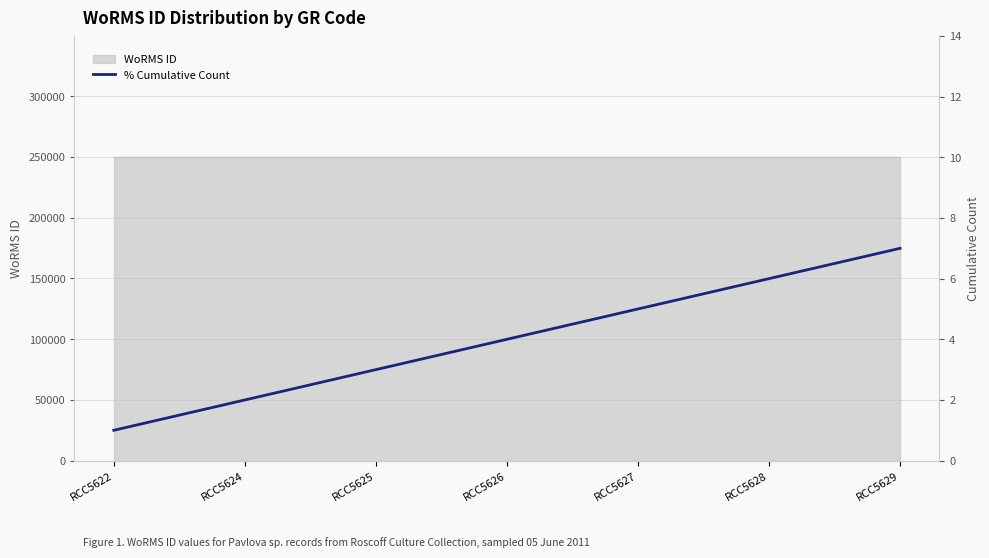

Reading right to left, transcribe all the data shown in this chart.

7	6	5	4	3	2	1